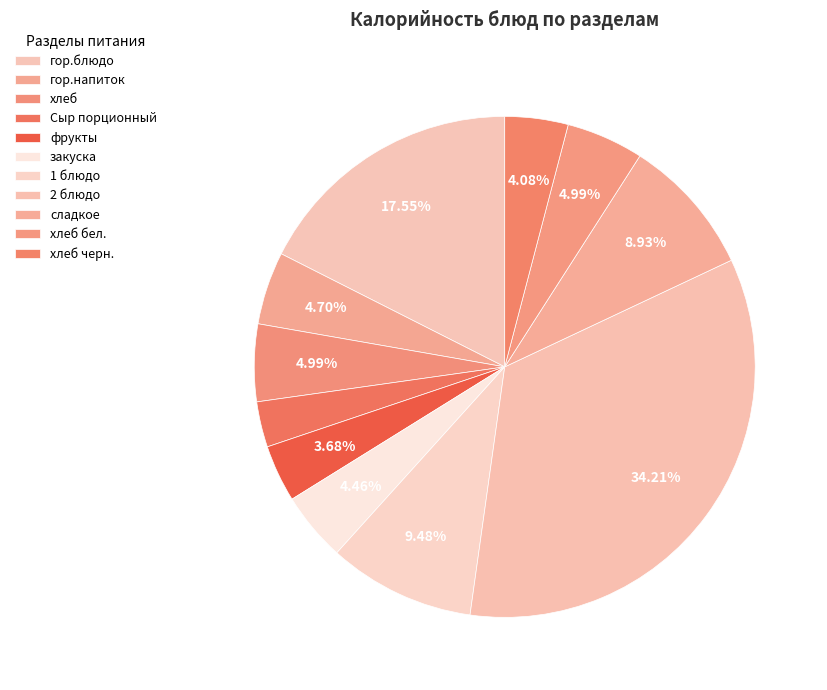

What percentage is the хлеб черн. slice, to the nearest percent?

4%